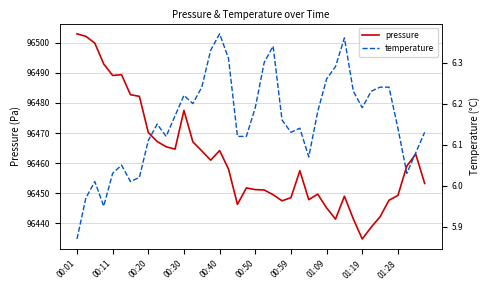

The pressure series shows 96445.1 at 01:09. True or false?

True